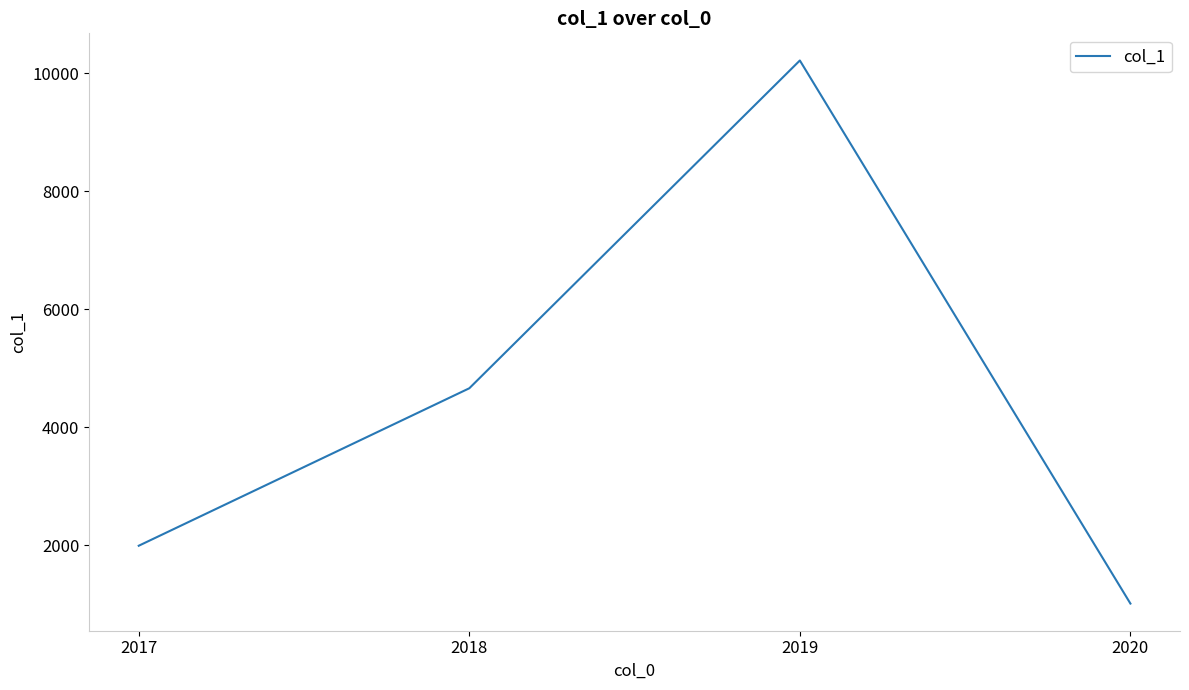

How many interior local peaks (higher than both neighbors) does the data have?

1